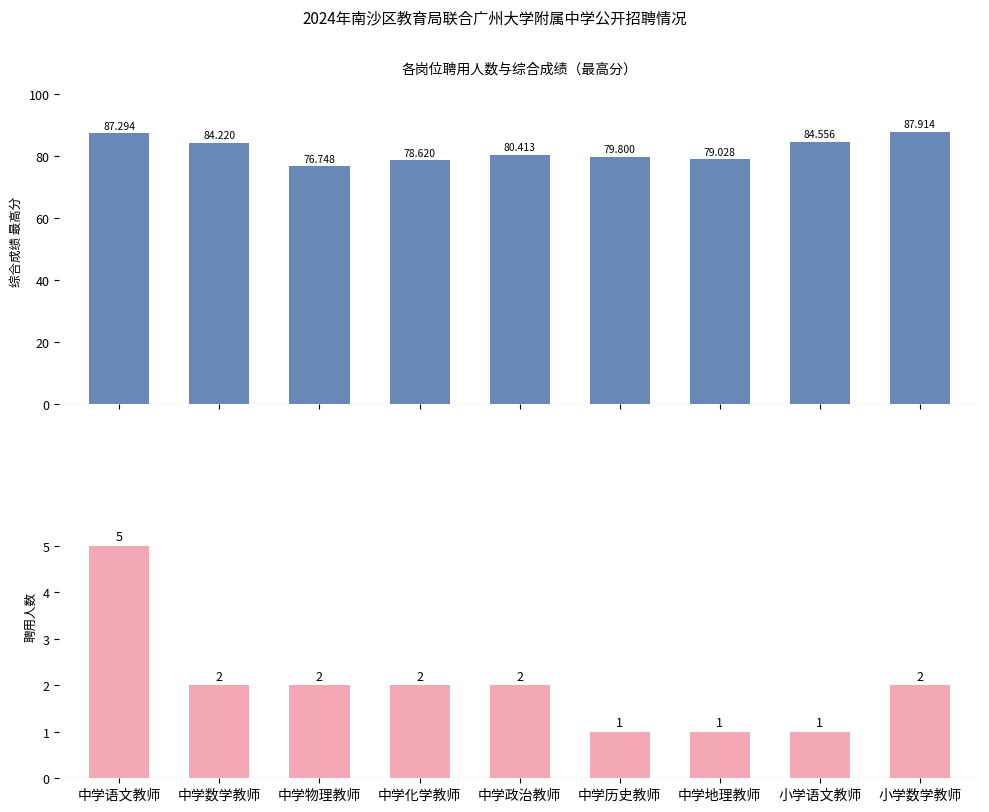

What value does the 综合成绩(最高) series have at 中学历史教师?

79.8